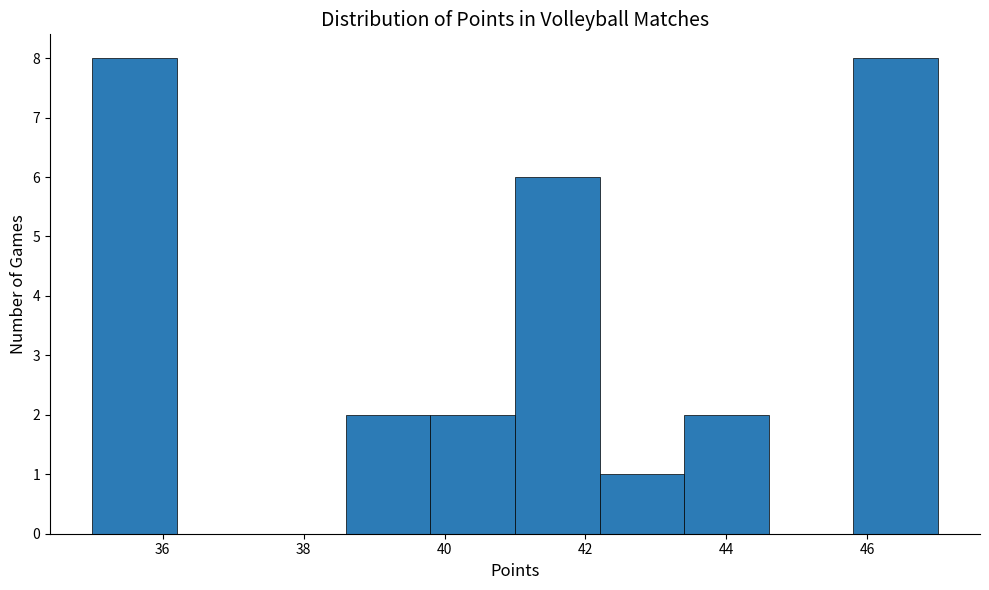

Reading left to right, list every bar in this chart as the range it spans on the x-axis followed by its height. The values are not printed on the chart, so give them approximately, as read against the axis.

35.0 to 36.2: 8
36.2 to 37.4: 0
37.4 to 38.6: 0
38.6 to 39.8: 2
39.8 to 41.0: 2
41.0 to 42.2: 6
42.2 to 43.4: 1
43.4 to 44.6: 2
44.6 to 45.8: 0
45.8 to 47.0: 8